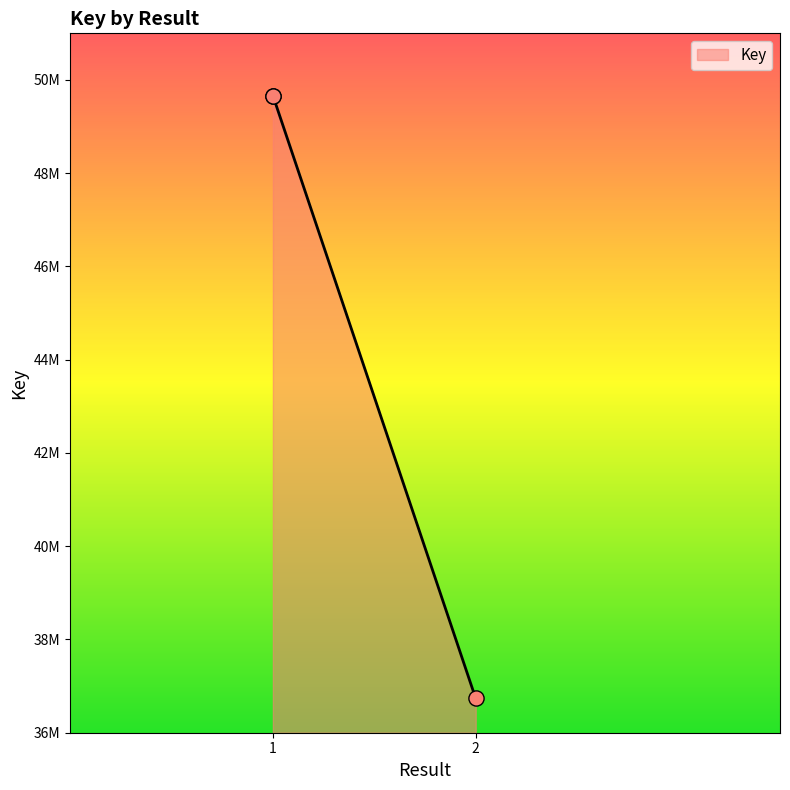

Between 1 and 2, which is larger?

1